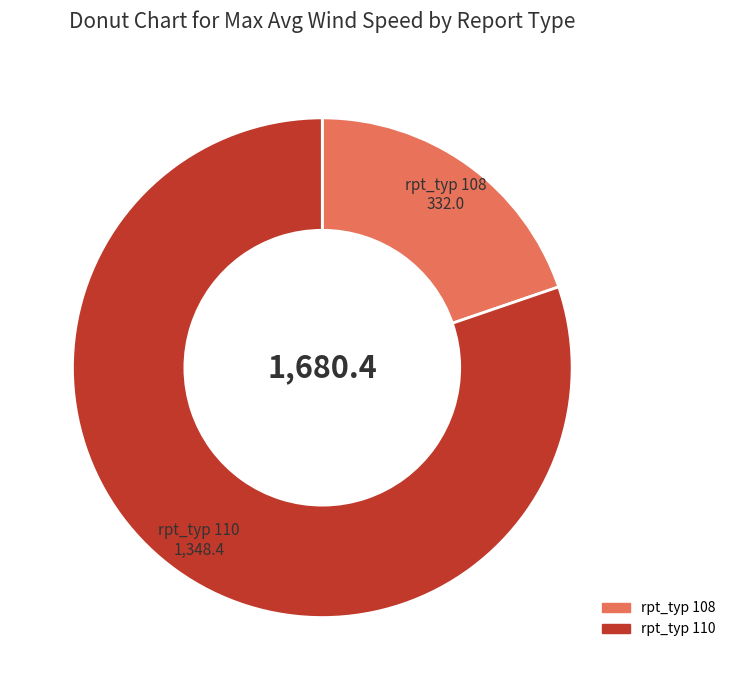

How many segments does this pie chart have?

2